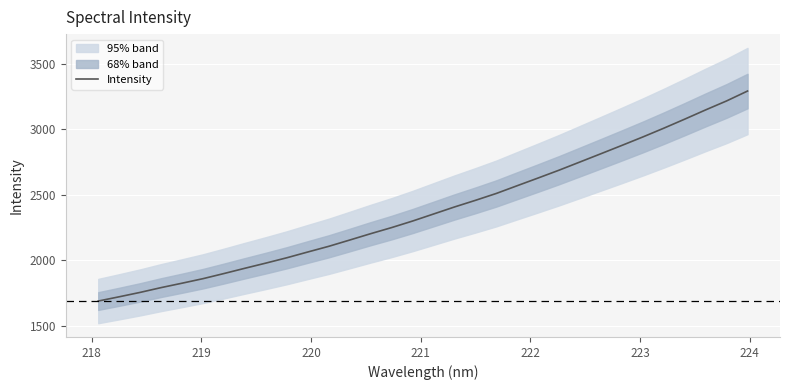

What is the difference between the second highest and minimum values?

1526.7